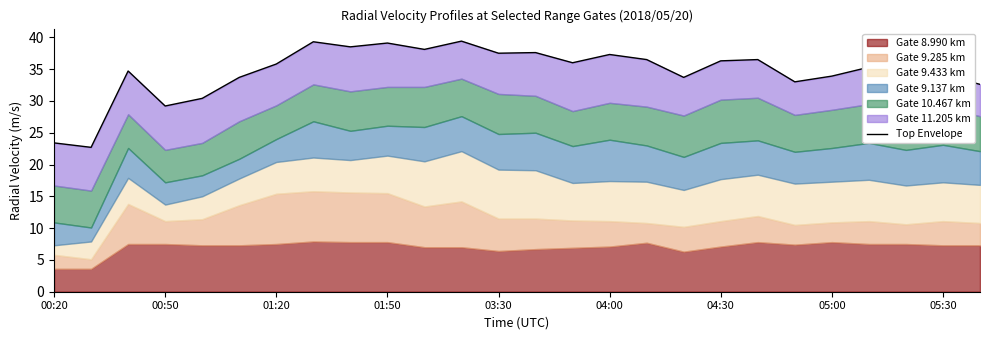

Reading right to left, what are all the values shown in this chart?

32.6	34.2	34.0	35.3	33.9	33.0	36.5	36.3	33.7	36.5	37.3	36.0	37.6	37.5	39.4	38.1	39.1	38.5	39.3	35.8	33.7	30.4	29.2	34.7	22.7	23.4